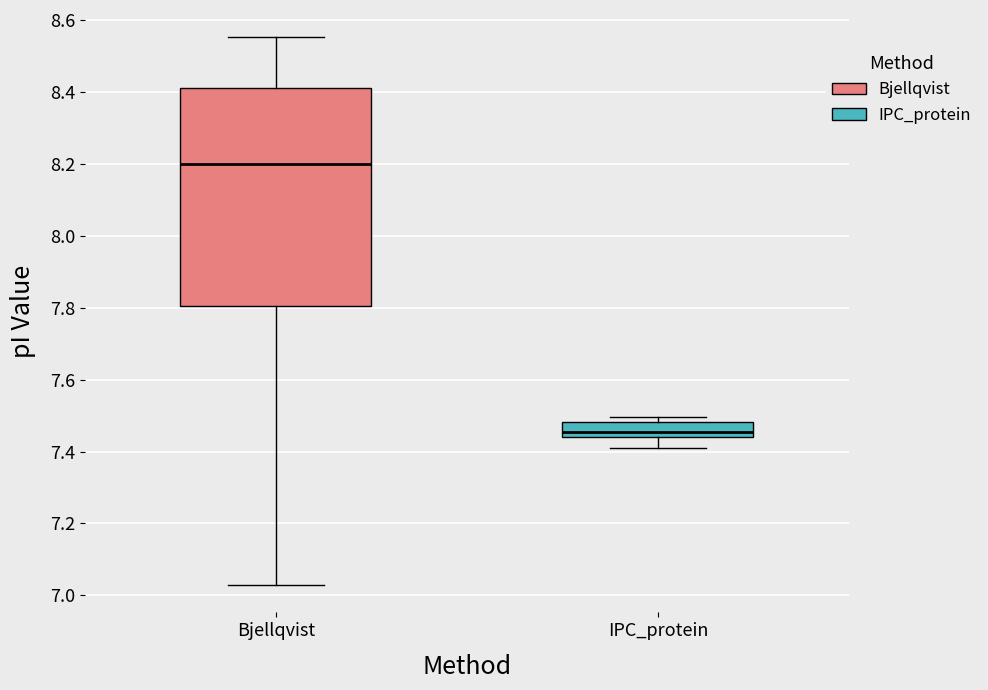

Where does the lower whisker of the box for Bjellqvist end on the y-axis? The values are not printed on the chart, so give them approximately, as read against the axis.

7.02